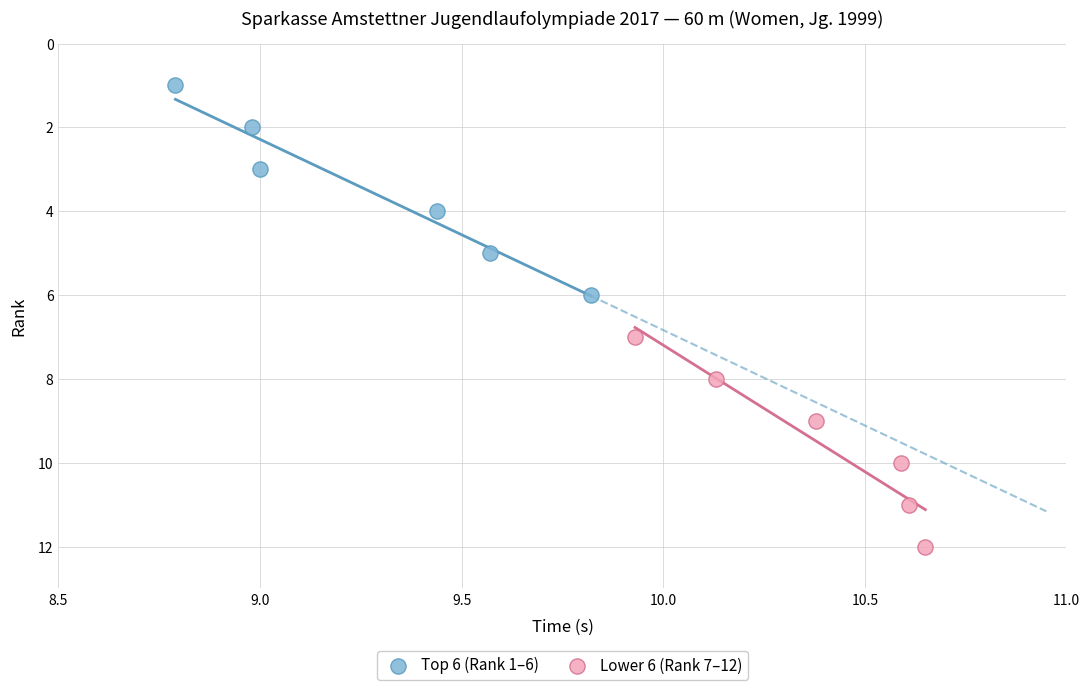

Which series contains the lowest Y value?

Top 6 (Rank 1–6)